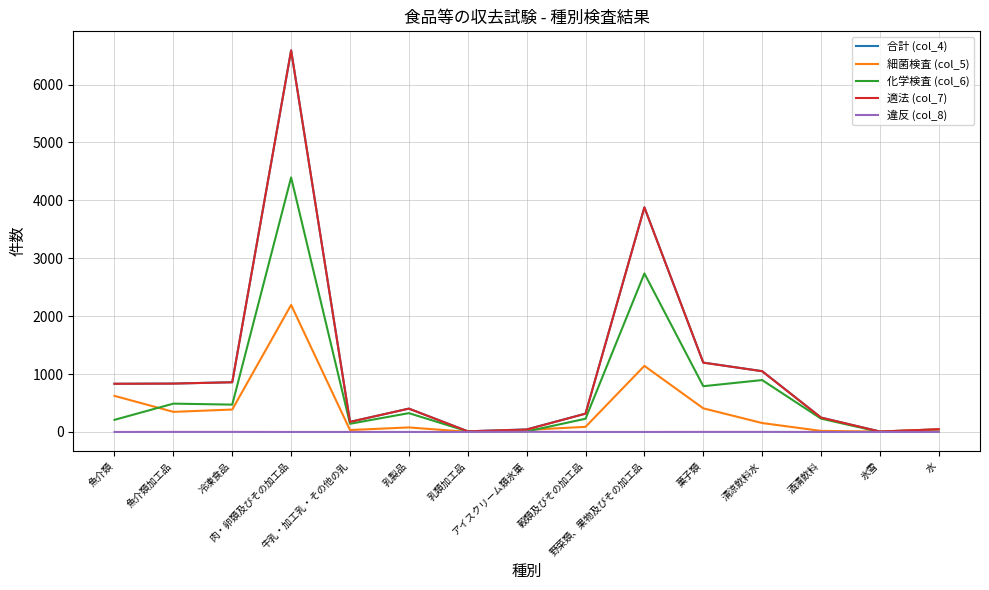

What is the greatest value displayed?

6590